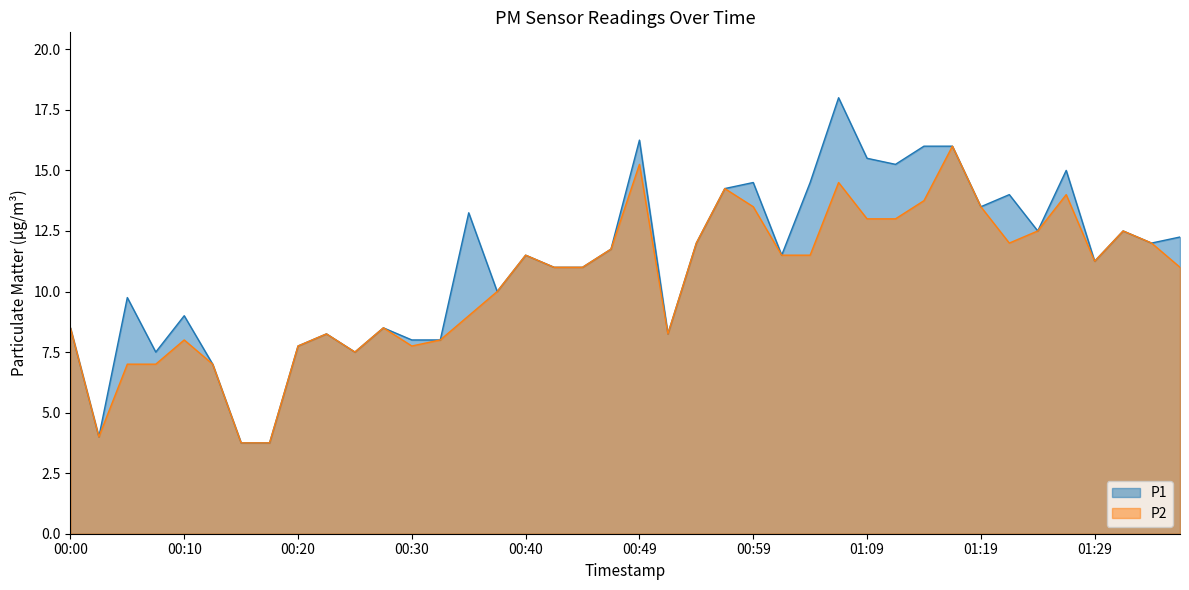

List the series in order of their peak value, lowest first.

P2, P1